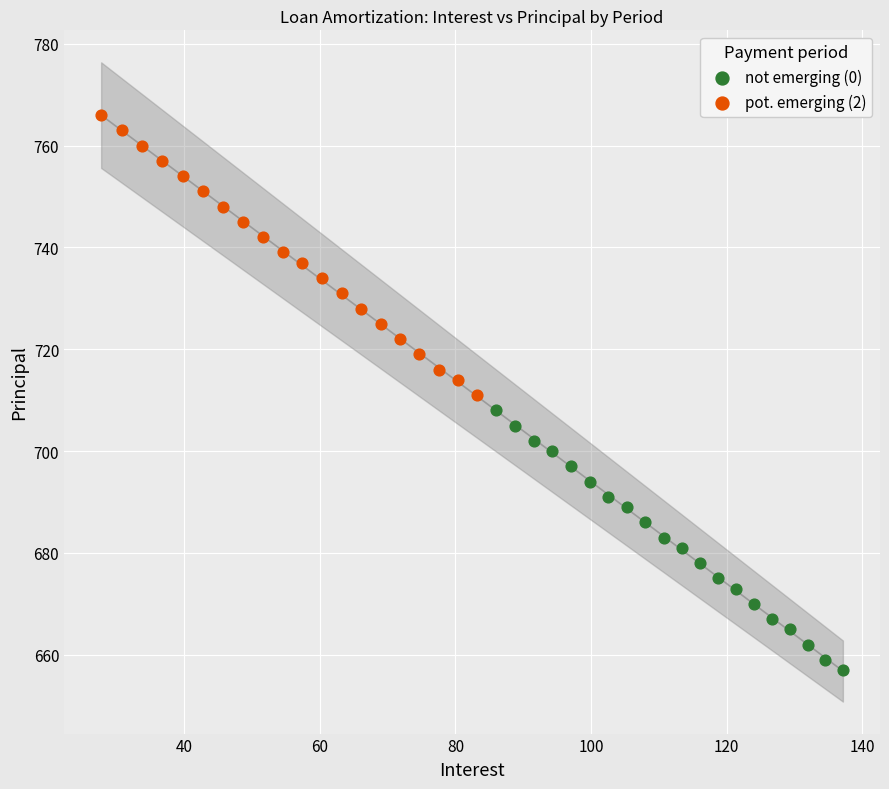

Which series has the largest Y range (max minus min)?

pot. emerging (2)